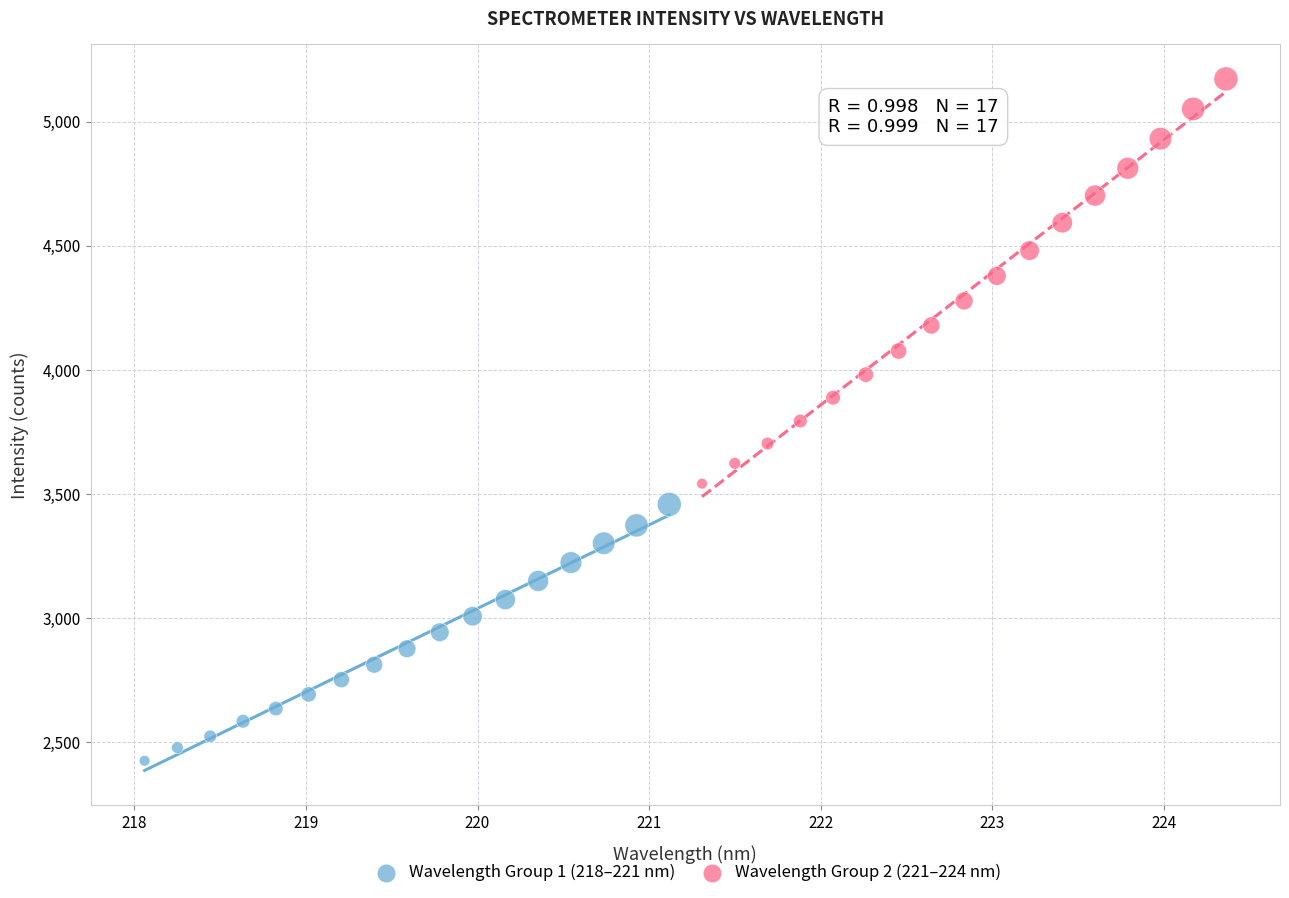

Which series contains the highest Y value?

Wavelength Group 2 (221–224 nm)